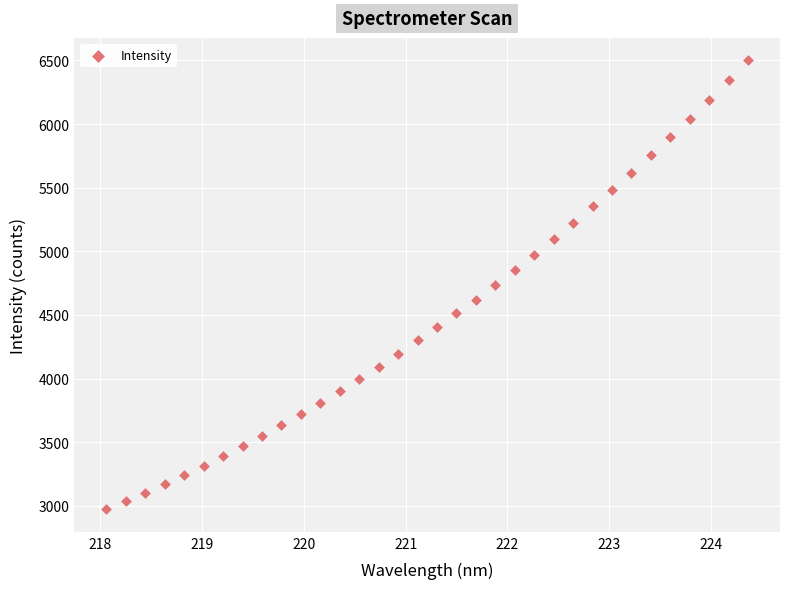

What is the range of Y values (max minus min)?

3526.6